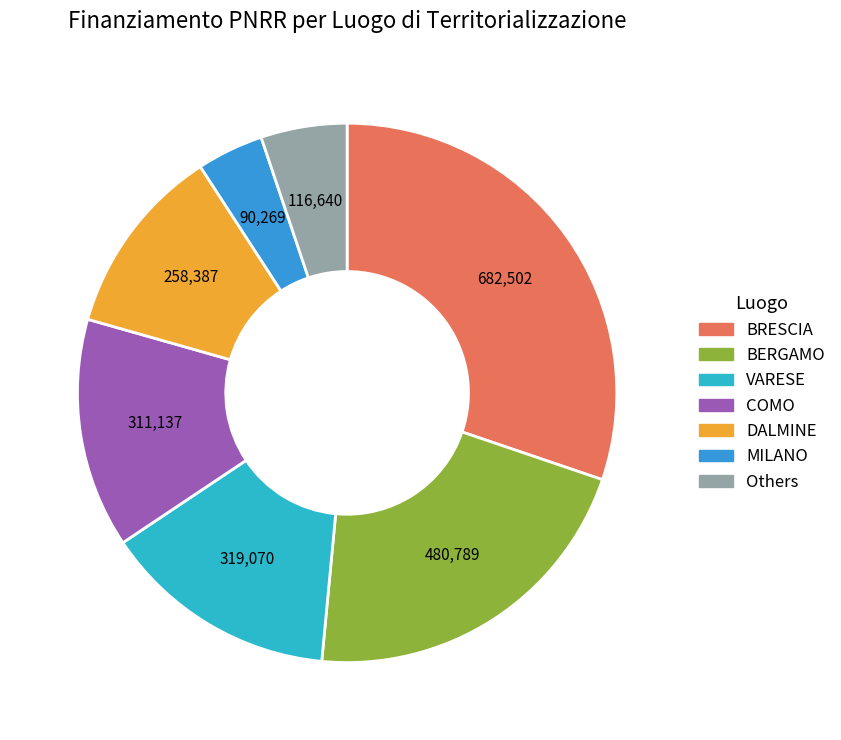

How many segments does this pie chart have?

7